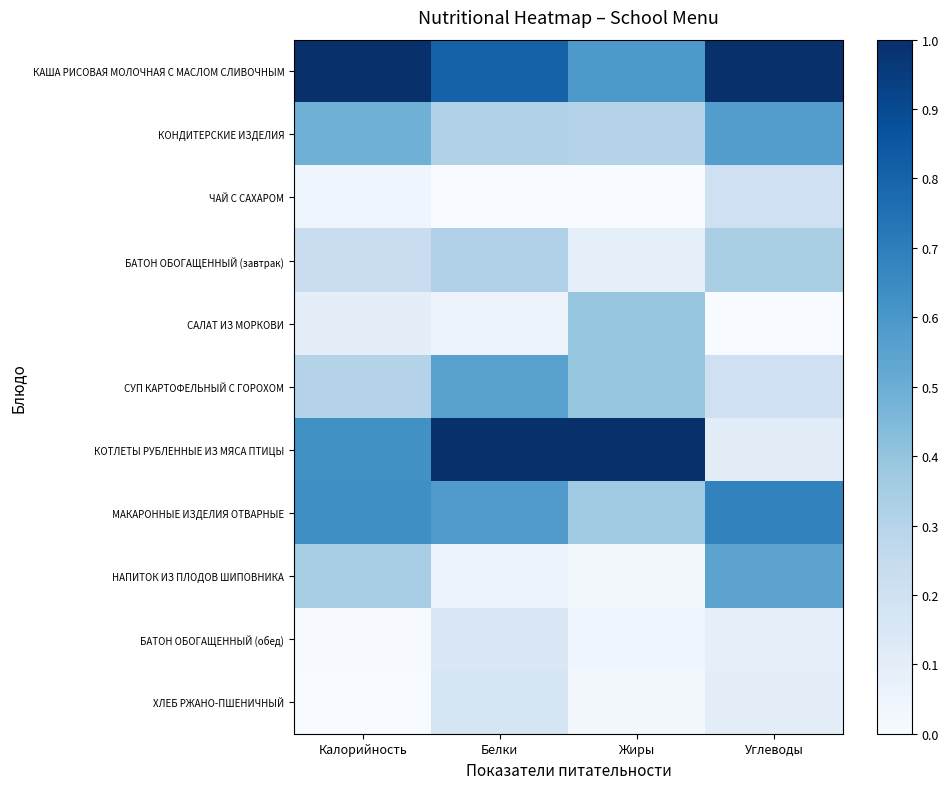

Rank the series at Углеводы from lowest to highest value.

САЛАТ ИЗ МОРКОВИ, БАТОН ОБОГАЩЕННЫЙ (обед), ХЛЕБ РЖАНО-ПШЕНИЧНЫЙ, КОТЛЕТЫ РУБЛЕННЫЕ ИЗ МЯСА ПТИЦЫ, СУП КАРТОФЕЛЬНЫЙ С ГОРОХОМ, ЧАЙ С САХАРОМ, БАТОН ОБОГАЩЕННЫЙ (завтрак), НАПИТОК ИЗ ПЛОДОВ ШИПОВНИКА, КОНДИТЕРСКИЕ ИЗДЕЛИЯ, МАКАРОННЫЕ ИЗДЕЛИЯ ОТВАРНЫЕ, КАША РИСОВАЯ МОЛОЧНАЯ С МАСЛОМ СЛИВОЧНЫМ